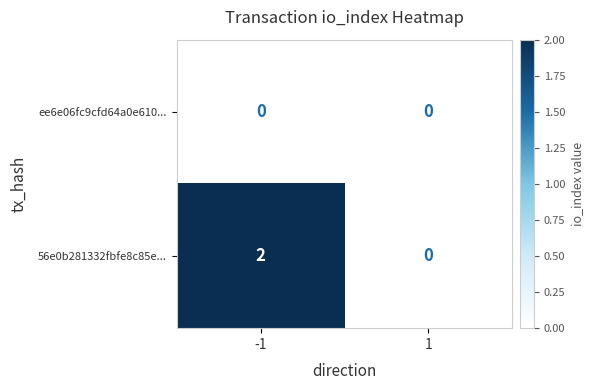

List the series in order of their peak value, highest first.

56e0b281332fbfe8c85e..., ee6e06fc9cfd64a0e610...